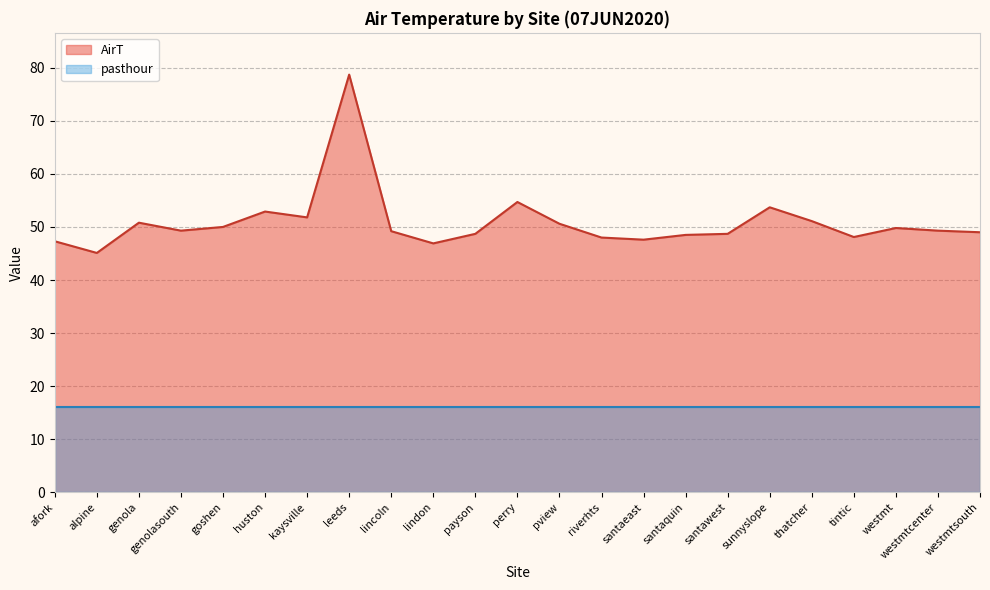

What is the difference between the second highest and minimum values?

9.6